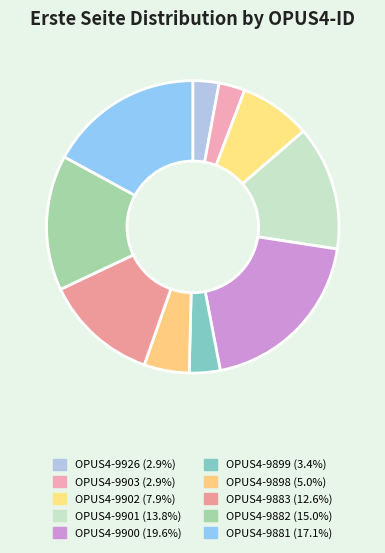

Between OPUS4-9902 and OPUS4-9903, which is larger?

OPUS4-9902